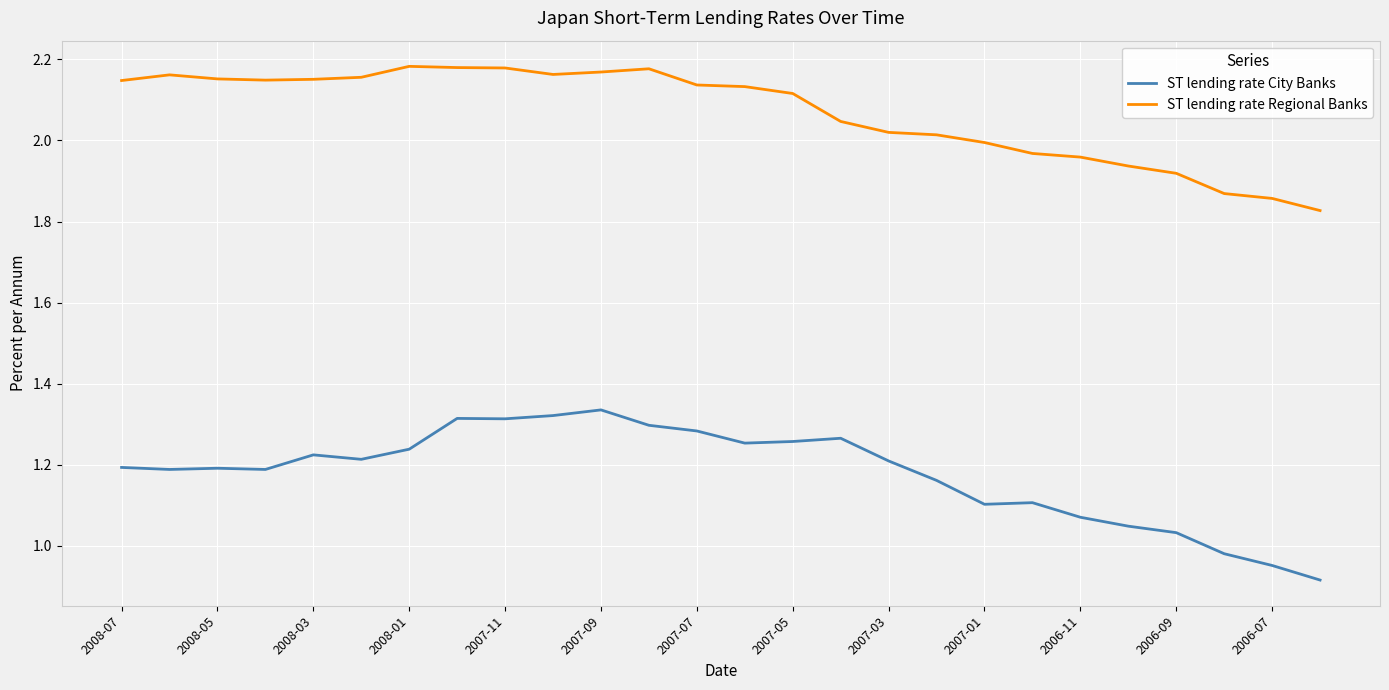

What is the difference between the maximum and minimum values in the ST lending rate Regional Banks series?

0.4